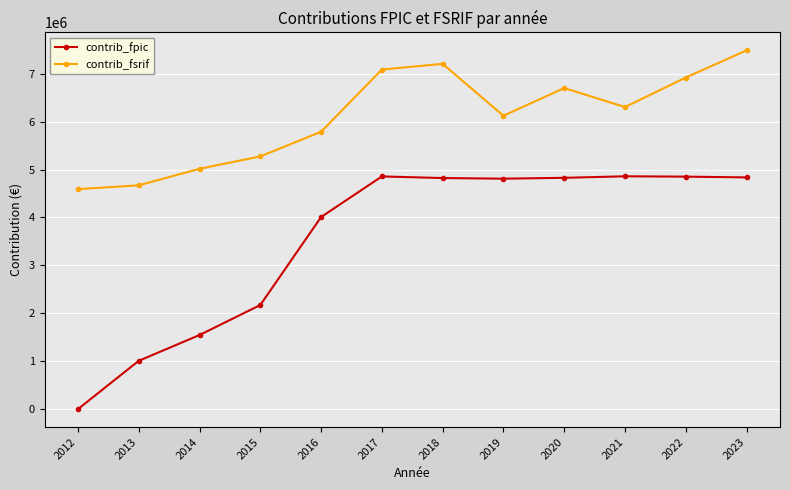

How many lines are shown in the chart?

2